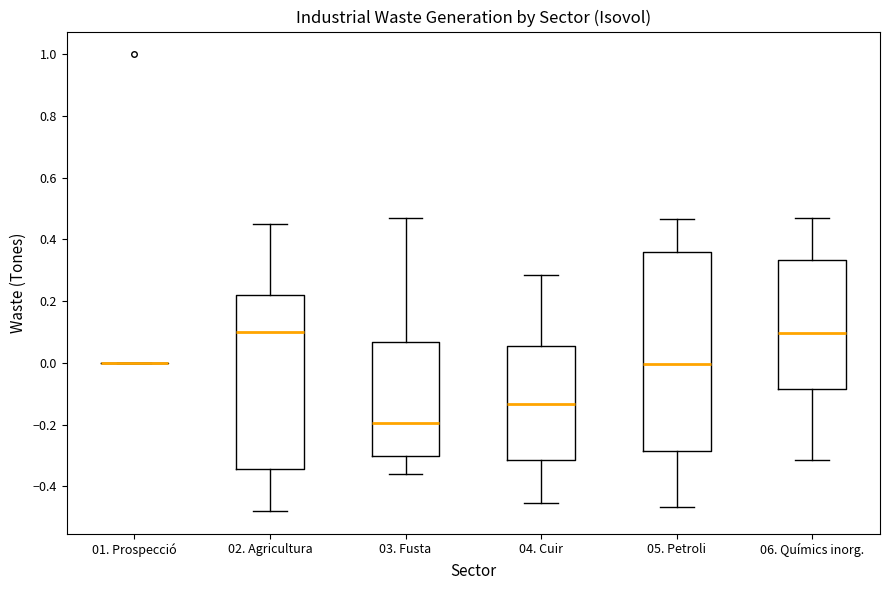

Reading left to right, read every box against the y-axis: the position of its median line, the range the box covers, and the ends of its whiskers. The values are not printed on the chart, so give them approximately, as read against the axis.

01. Prospecció: box collapsed to a line at 0.00, whiskers 0.00 to 0.00
02. Agricultura: median 0.10, box -0.34 to 0.22, whiskers -0.48 to 0.46
03. Fusta: median -0.20, box -0.30 to 0.06, whiskers -0.36 to 0.46
04. Cuir: median -0.14, box -0.32 to 0.06, whiskers -0.46 to 0.28
05. Petroli: median 0.00, box -0.28 to 0.36, whiskers -0.46 to 0.46
06. Químics inorg.: median 0.10, box -0.08 to 0.34, whiskers -0.32 to 0.46